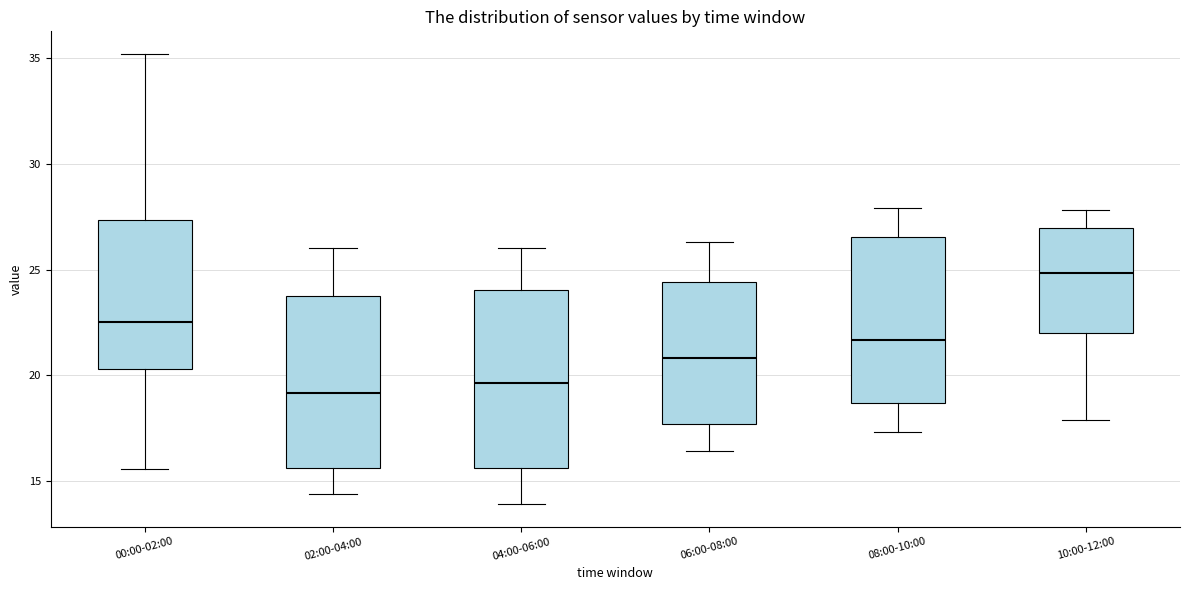

Reading left to right, read every box against the y-axis: the position of its median line, the range the box covers, and the ends of its whiskers. The values are not printed on the chart, so give them approximately, as read against the axis.

00:00-02:00: median 22.5, box 20.5 to 27.5, whiskers 15.5 to 35.0
02:00-04:00: median 19.0, box 15.5 to 24.0, whiskers 14.5 to 26.0
04:00-06:00: median 19.5, box 15.5 to 24.0, whiskers 14.0 to 26.0
06:00-08:00: median 21.0, box 17.5 to 24.5, whiskers 16.5 to 26.5
08:00-10:00: median 21.5, box 18.5 to 26.5, whiskers 17.5 to 28.0
10:00-12:00: median 25.0, box 22.0 to 27.0, whiskers 18.0 to 28.0